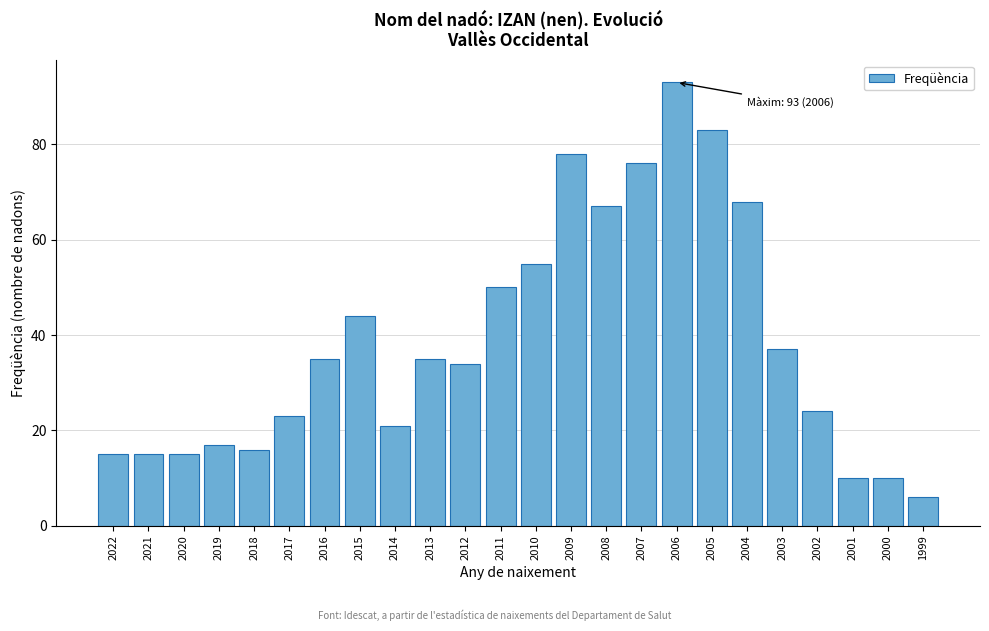

Reading right to left, list all the values displayed in this chart.

1999=6	2000=10	2001=10	2002=24	2003=37	2004=68	2005=83	2006=93	2007=76	2008=67	2009=78	2010=55	2011=50	2012=34	2013=35	2014=21	2015=44	2016=35	2017=23	2018=16	2019=17	2020=15	2021=15	2022=15